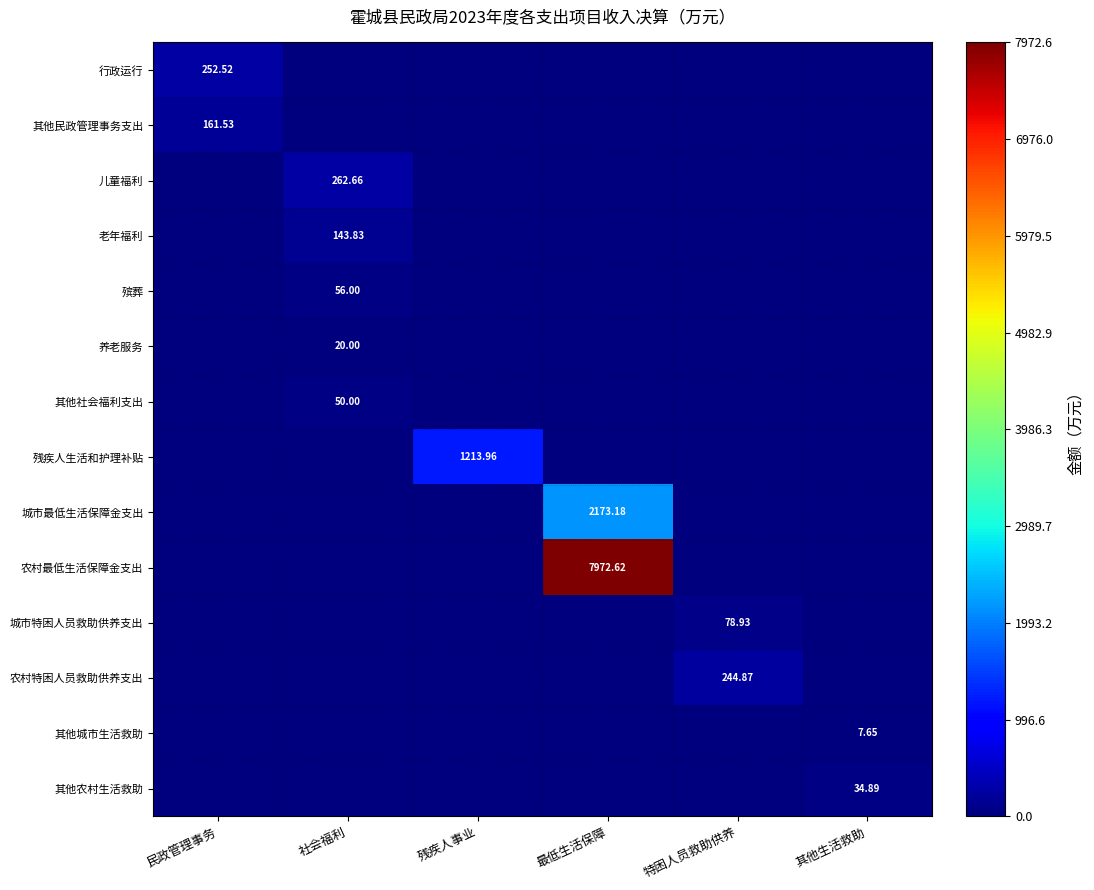

What is the total value across all series at 其他生活救助?

42.5